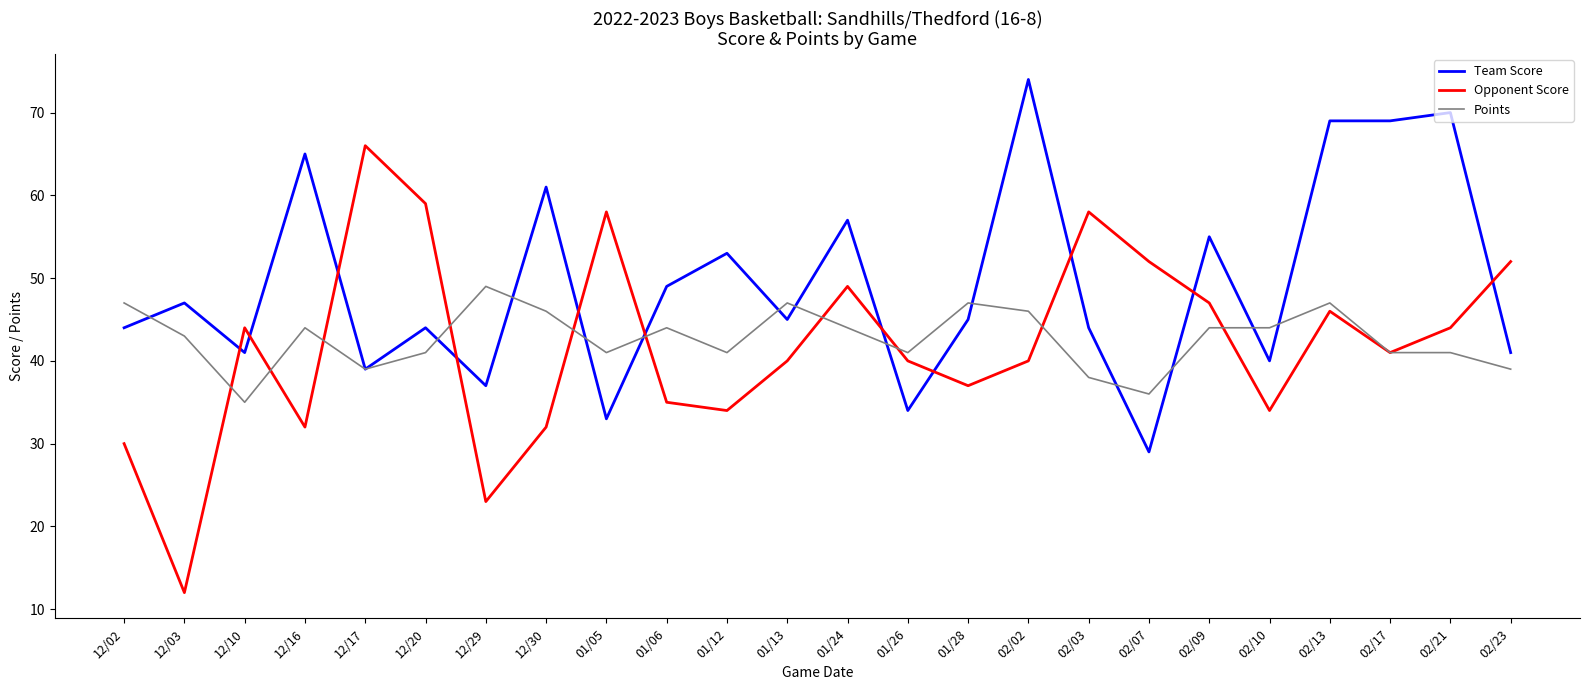

What position from the left is 02/03?

17